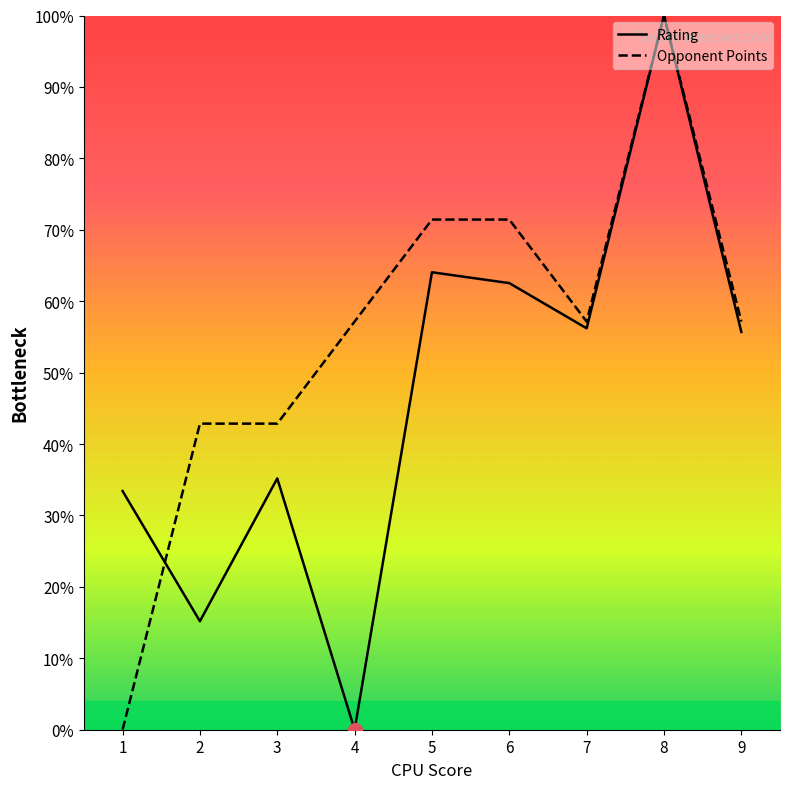

In Opponent Points, how many points are higher than both neighbors (excluding endpoints)?

1